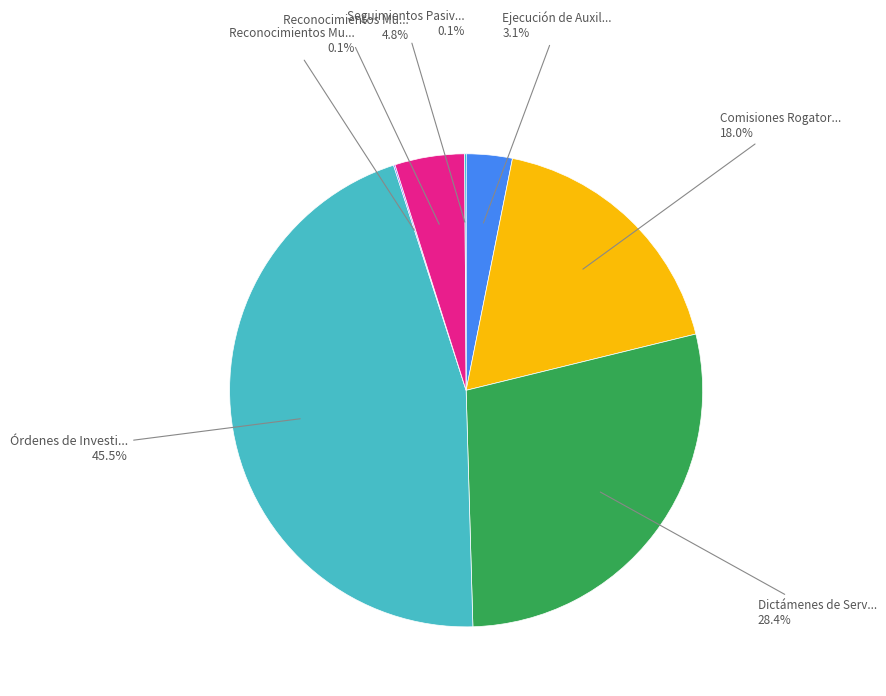

Does any single category account for the majority?

No